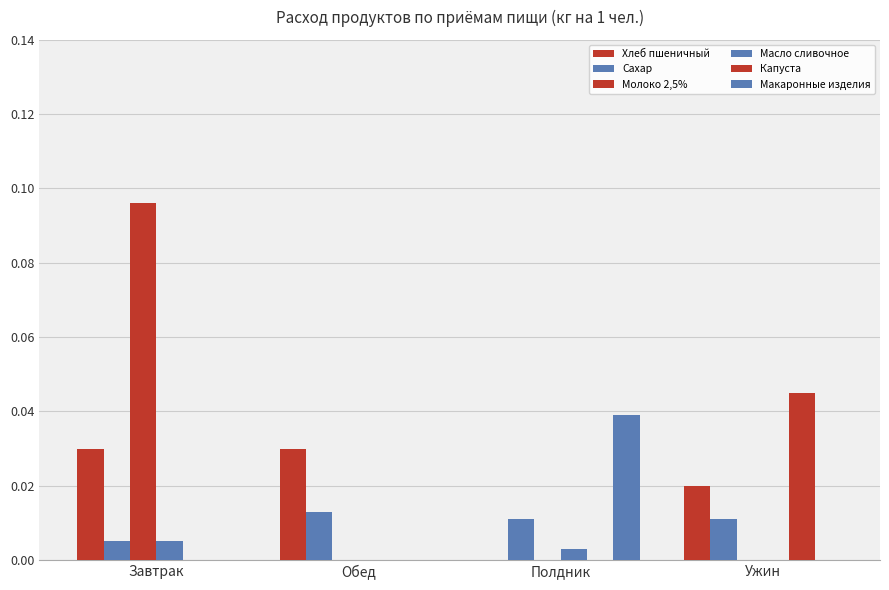

How many data points in Хлеб пшеничный are above 0?

3